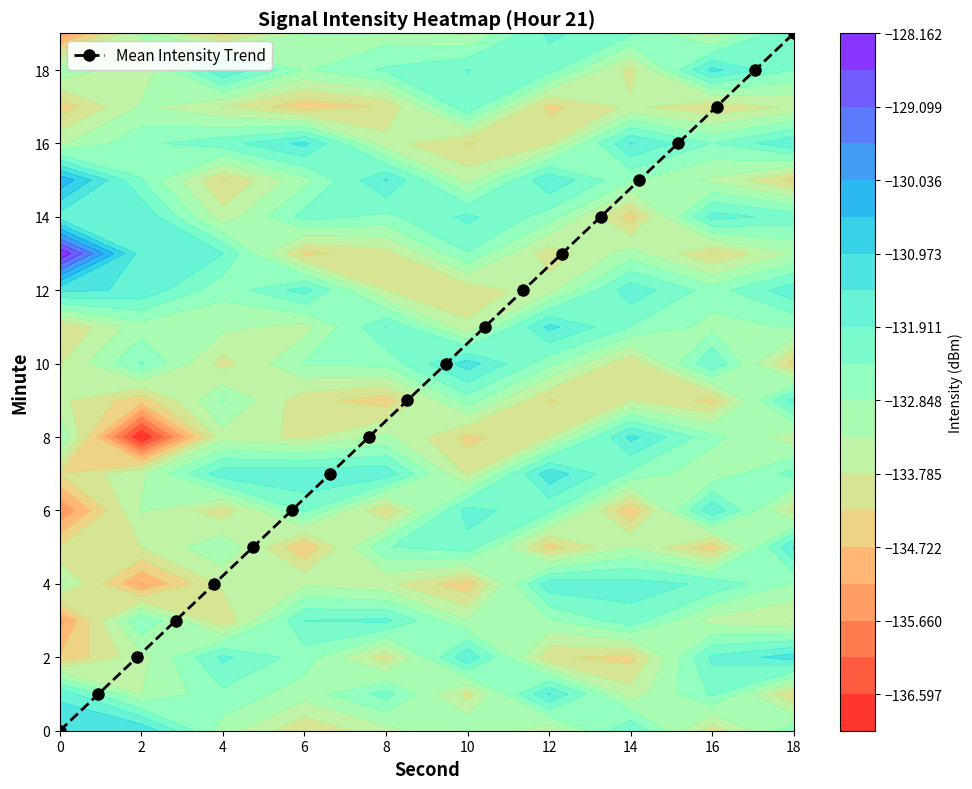

Which category has the highest value in the Mean Intensity Trend series?

18